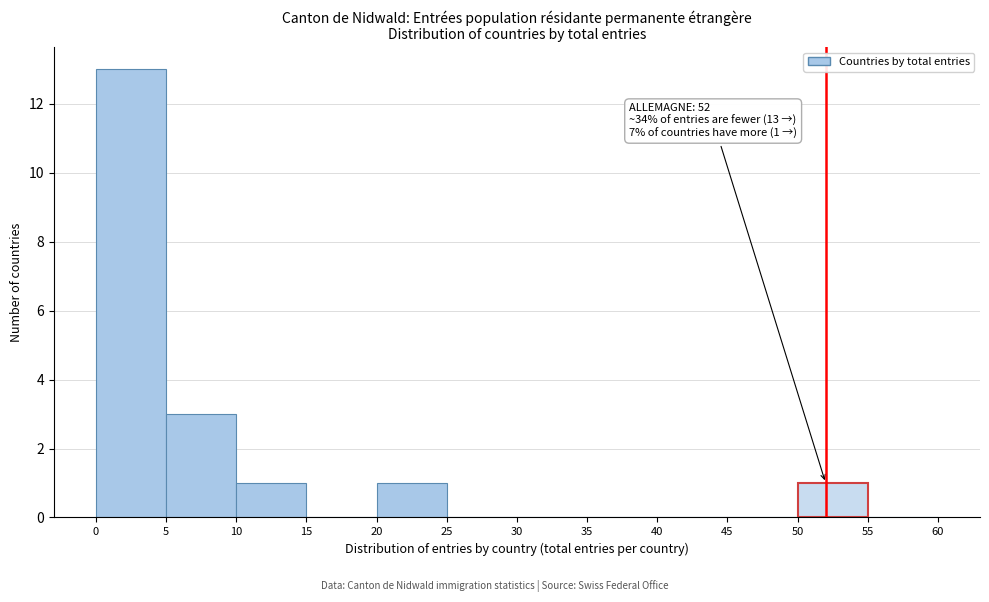

Over which range of the x-axis is the bar tallest?

0 to 5